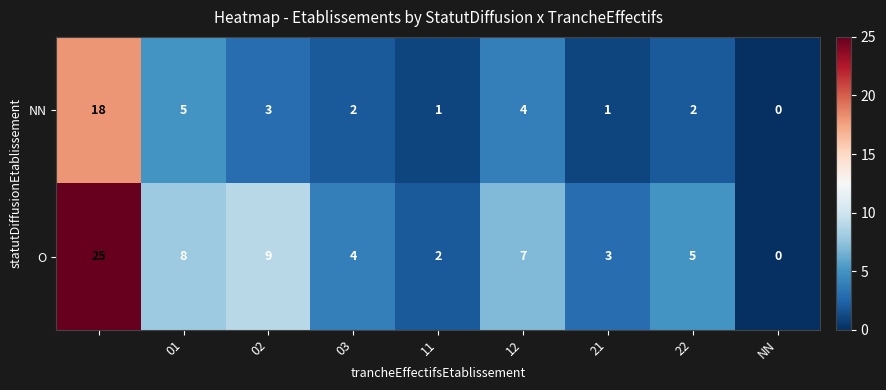

What is the greatest value displayed?

25